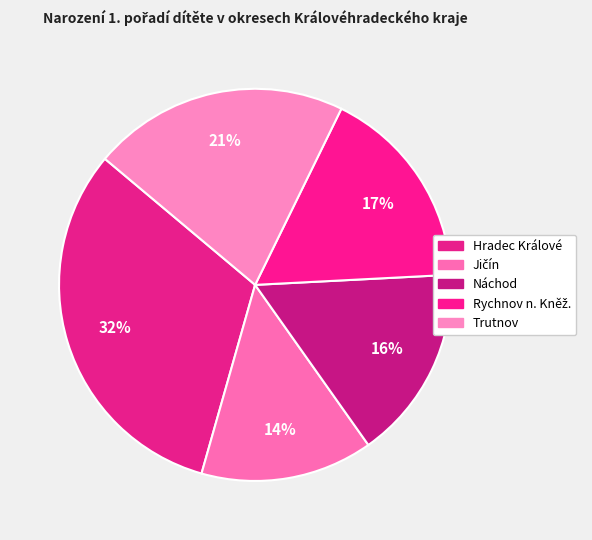

Is Náchod the majority of the pie?

No